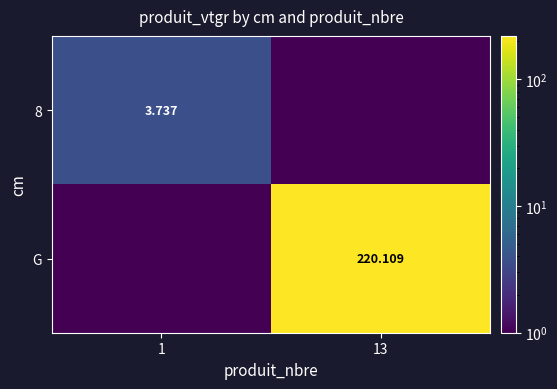

Count the number of data series in this chart.

2